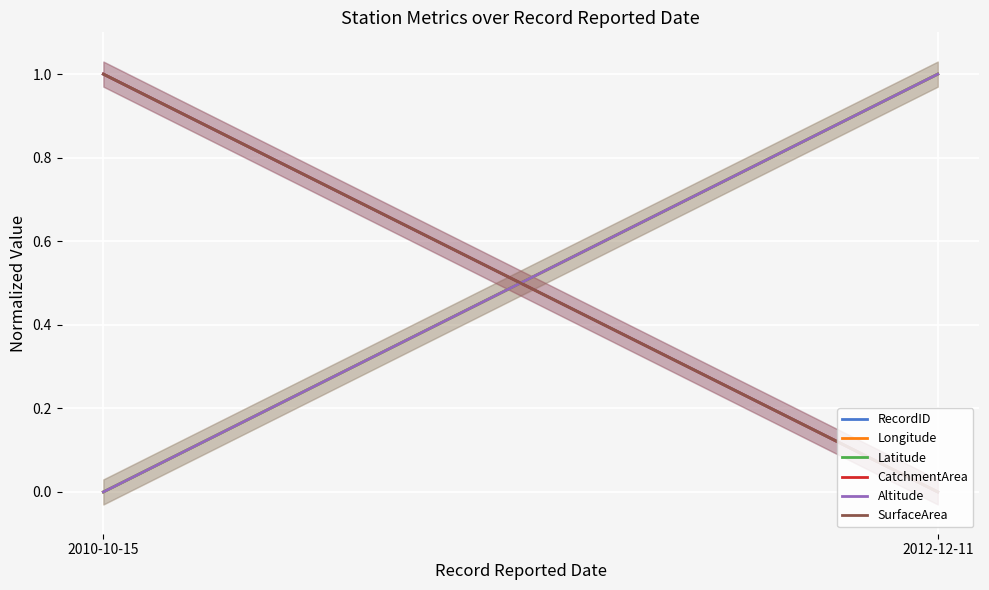

Is this an area chart (filled region under the line)?

No